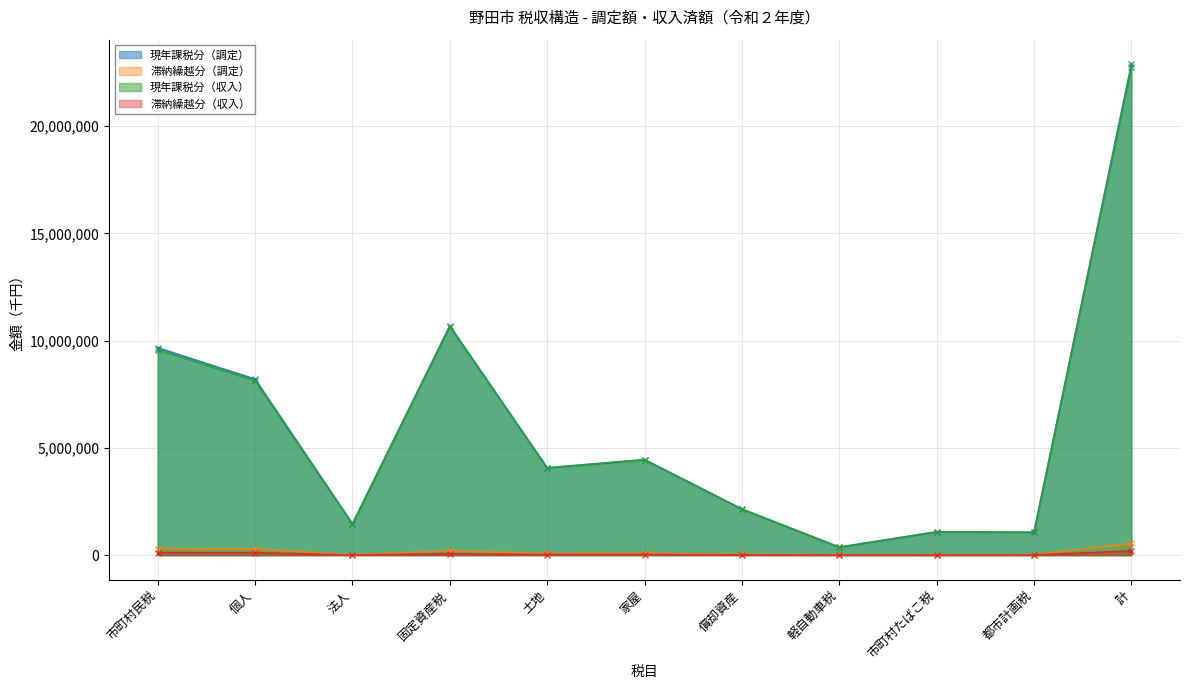

Reading left to right, list all the values displayed in this chart.

現年課税分（調定）: 市町村民税=9668660	個人=8207601	法人=1461059	固定資産税=10694566	土地=4074082	家屋=4456366	償却資産=2150850	軽自動車税=373521	市町村たばこ税=1084287	都市計画税=1067225	計=22888259
滞納繰越分（調定）: 市町村民税=307277	個人=291511	法人=15766	固定資産税=200733	土地=76564	家屋=83748	償却資産=40421	軽自動車税=16653	市町村たばこ税=0	都市計画税=20056	計=544719
現年課税分（収入）: 市町村民税=9578231	個人=8133815	法人=1444416	固定資産税=10649938	土地=4057060	家屋=4437747	償却資産=2141863	軽自動車税=368726	市町村たばこ税=1084287	都市計画税=1062766	計=22743948
滞納繰越分（収入）: 市町村民税=118051	個人=112330	法人=5721	固定資産税=66196	土地=25248	家屋=27618	償却資産=13330	軽自動車税=4000	市町村たばこ税=0	都市計画税=6614	計=194861